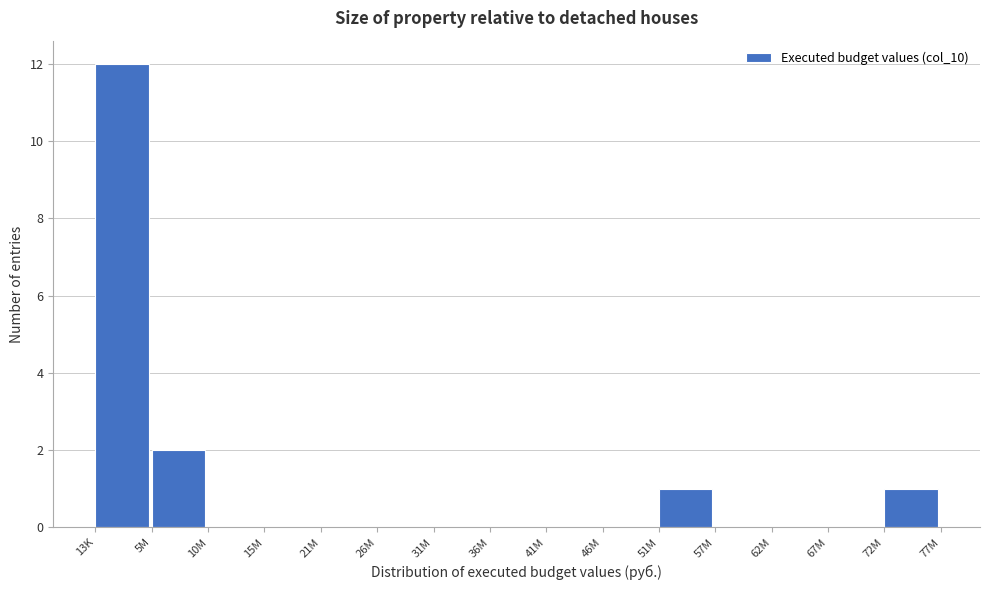

Reading left to right, list all the values displayed in this chart.

13K=12	5M=2	10M=0	15M=0	21M=0	26M=0	31M=0	36M=0	41M=0	46M=0	51M=1	57M=0	62M=0	67M=0	72M=1